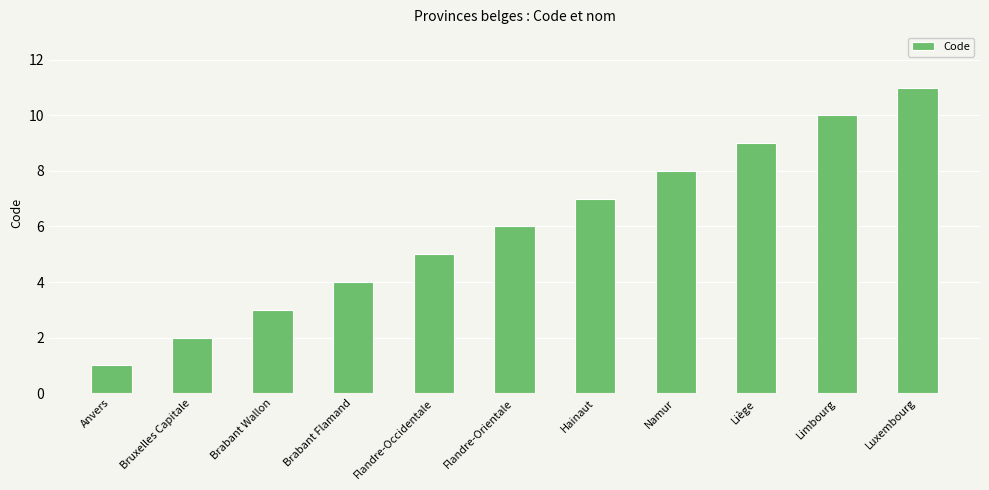

The value at Anvers is 1. True or false?

True